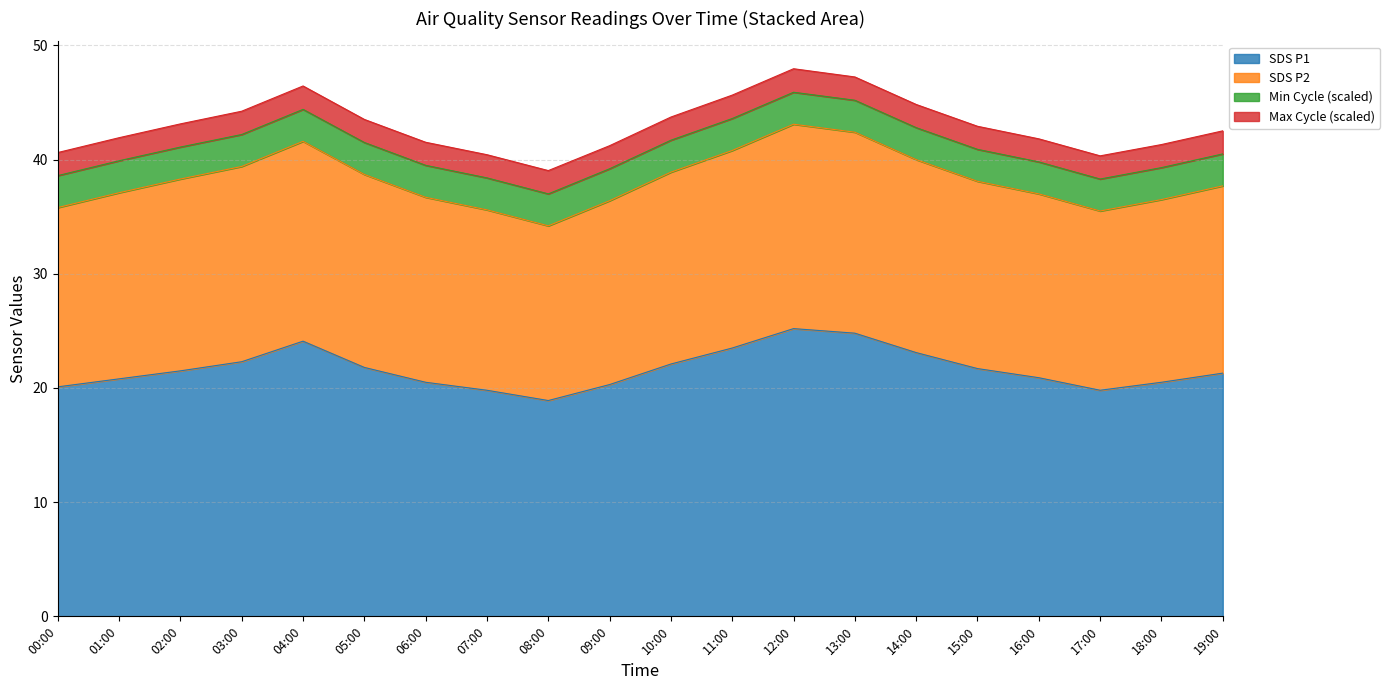

The value of SDS_P1 at 07:00 is 10.0. True or false?

False